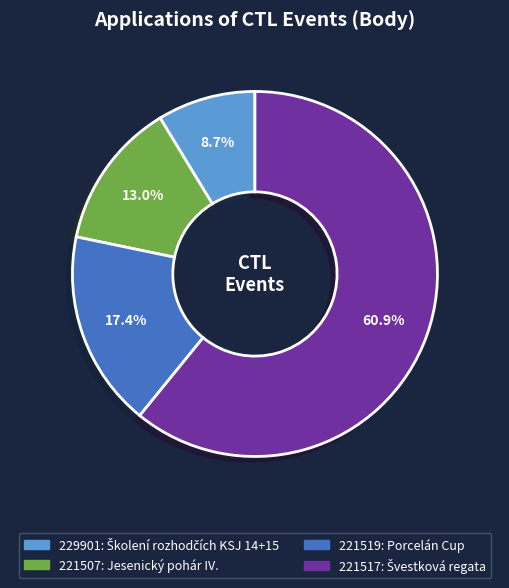

To the nearest percent, what is the combined percentage of 221507 and 221519?

30%